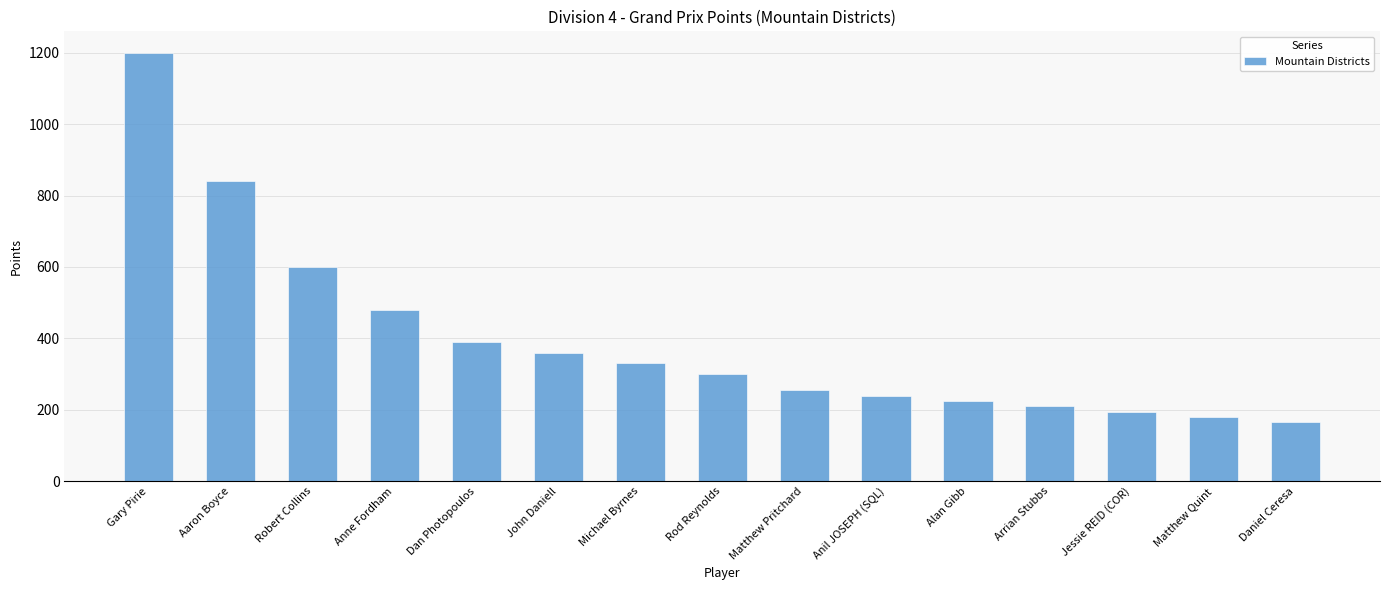

Count the number of data series in this chart.

1